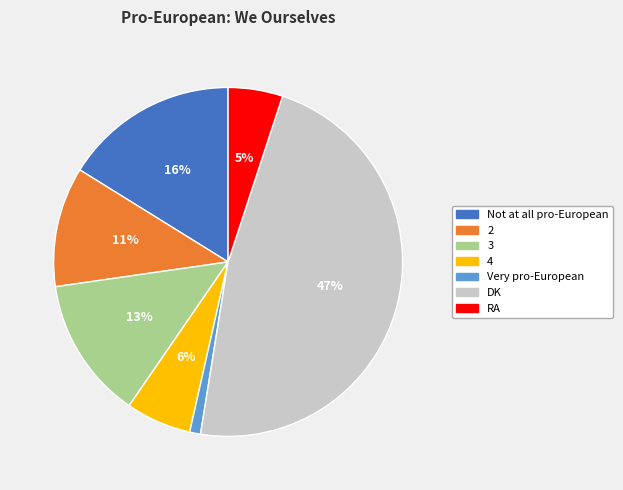

To the nearest percent, what is the difference between the Not at all pro-European and 2 slice percentages?

5%